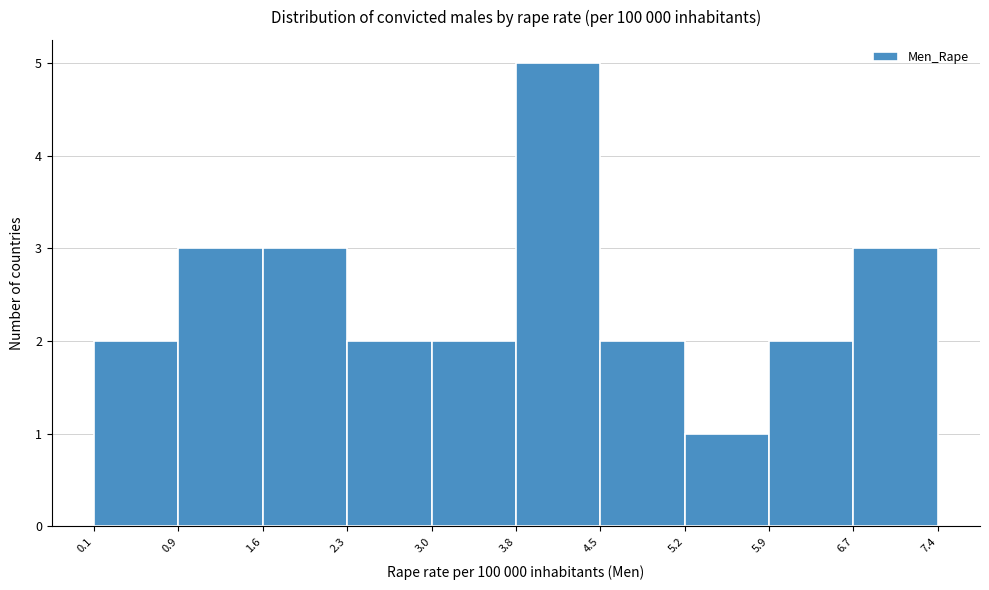

Reading left to right, list every bar in this chart as the range it spans on the x-axis followed by its height. The values are not printed on the chart, so give them approximately, as read against the axis.

0.1 to 0.9: 2
0.9 to 1.6: 3
1.6 to 2.3: 3
2.3 to 3.0: 2
3.0 to 3.8: 2
3.8 to 4.5: 5
4.5 to 5.2: 2
5.2 to 5.9: 1
5.9 to 6.7: 2
6.7 to 7.4: 3